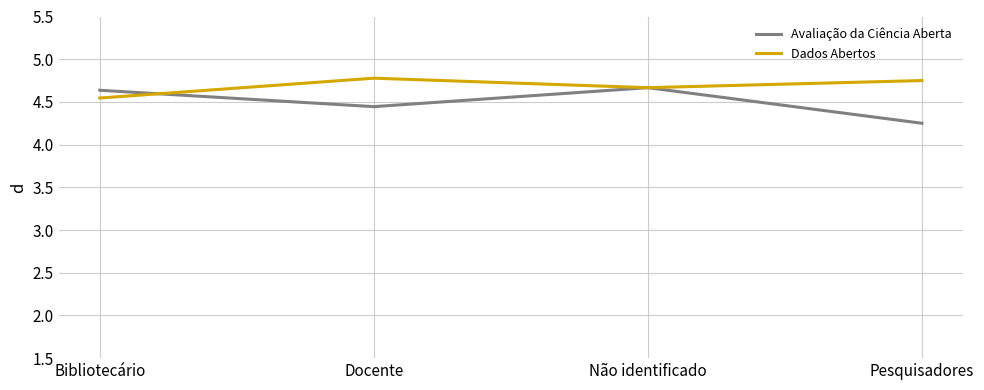

How many interior local valleys does the Dados Abertos series have?

1